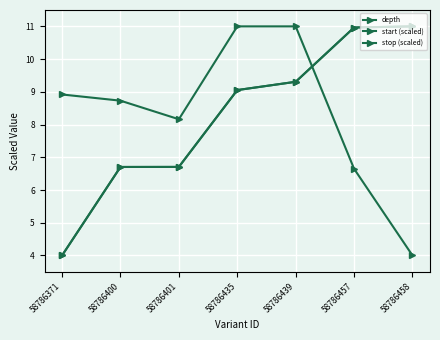

Is it true that depth equals 2.3 at 58786457?

False